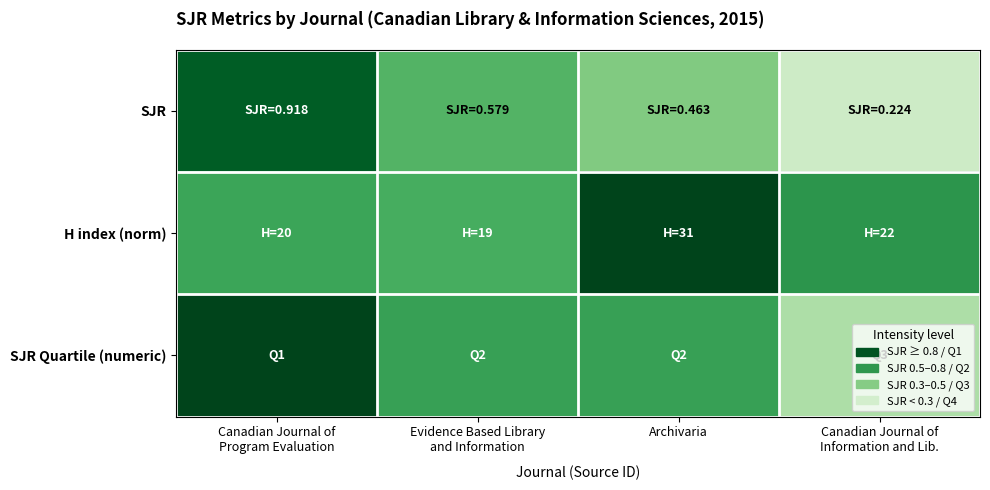

Reading right to left, what are all the values shown in this chart?

SJR: Canadian Journal of
Information and Lib.=0.2	Archivaria=0.5	Evidence Based Library
and Information=0.6	Canadian Journal of
Program Evaluation=0.9
H index (norm): Canadian Journal of
Information and Lib.=0.7	Archivaria=1.0	Evidence Based Library
and Information=0.6	Canadian Journal of
Program Evaluation=0.6
SJR Quartile (numeric): Canadian Journal of
Information and Lib.=0.3	Archivaria=0.7	Evidence Based Library
and Information=0.7	Canadian Journal of
Program Evaluation=1.0